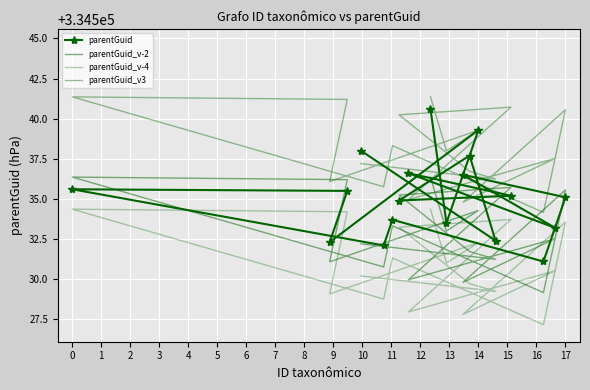

At 1, list the series in order from largest to smallest.

parentGuid_v3, parentGuid, parentGuid_v-2, parentGuid_v-4